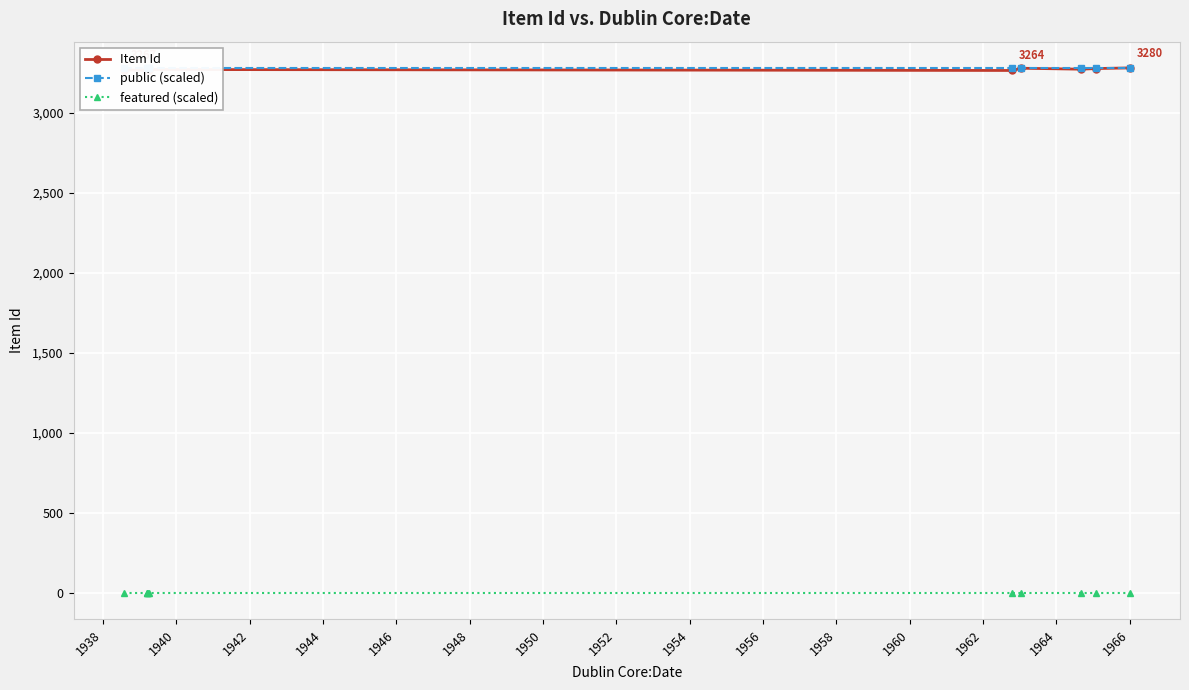

Rank the series by their maximum value, from highest to lowest.

Item Id, public (scaled), featured (scaled)